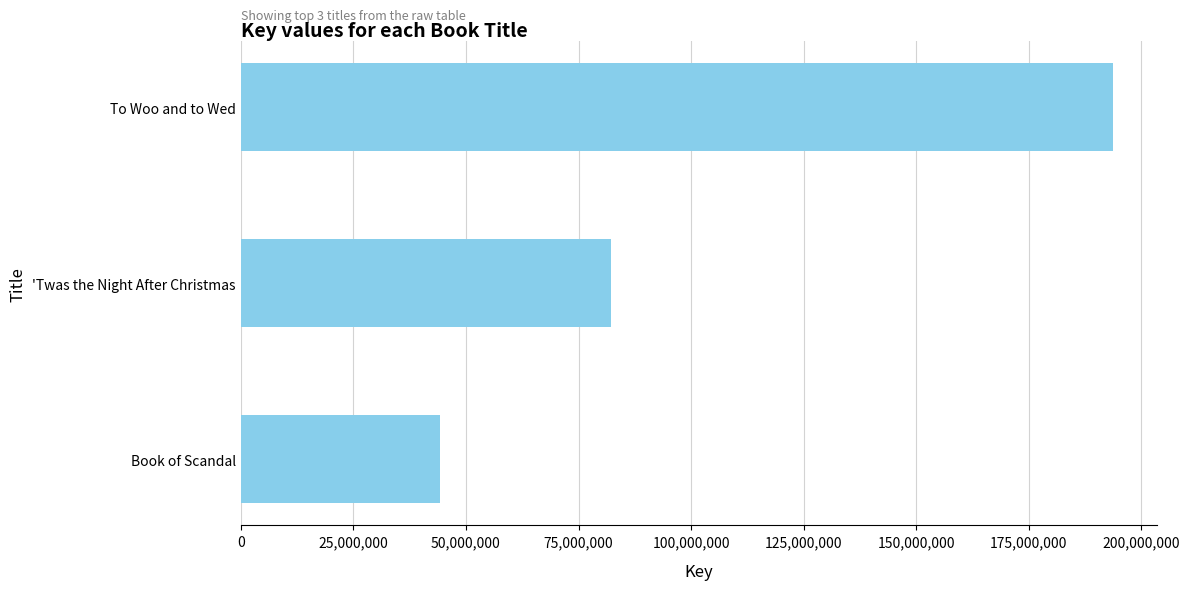

Approximately how many times larger is the value at To Woo and to Wed compared to 'Twas the Night After Christmas?

2.4